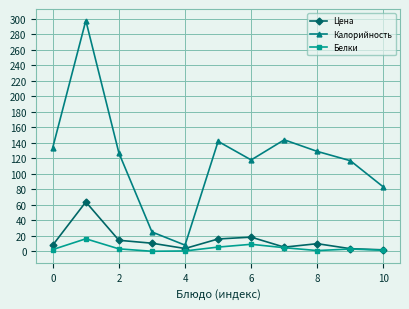

Which series has the largest range (max minus min)?

Калорийность